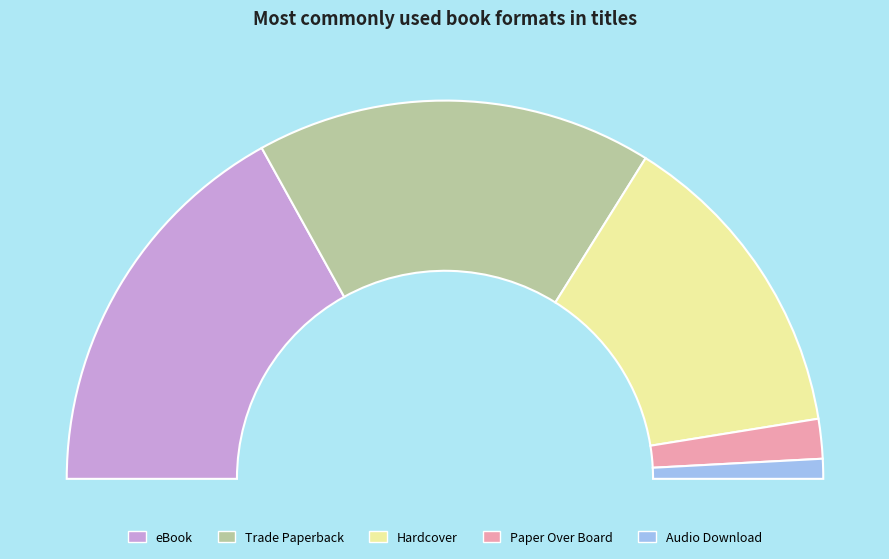

Is it true that Trade Paperback is 19% of the pie?

False